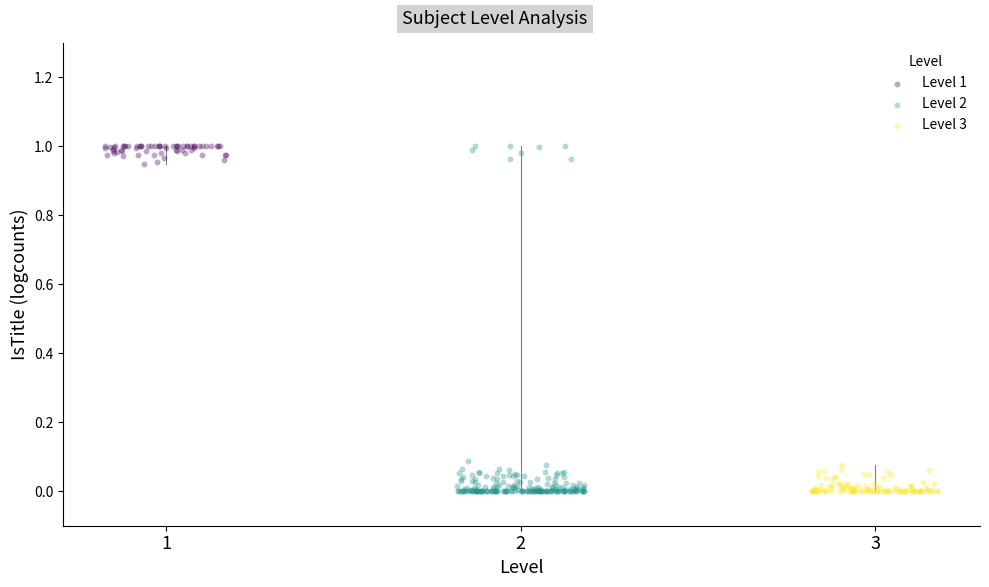

What are all the series names shown in the legend?

Level 1, Level 2, Level 3